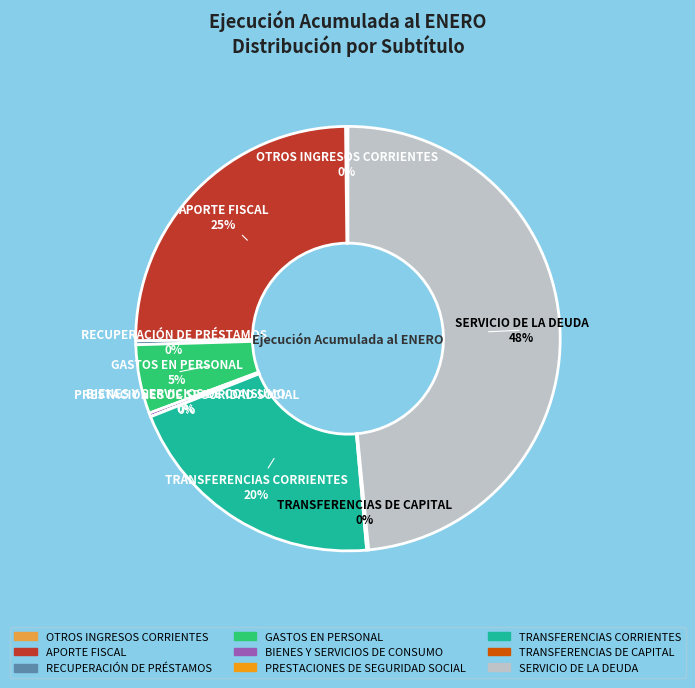

Is the sum of SERVICIO DE LA DEUDA and BIENES Y SERVICIOS DE CONSUMO greater than half?

No